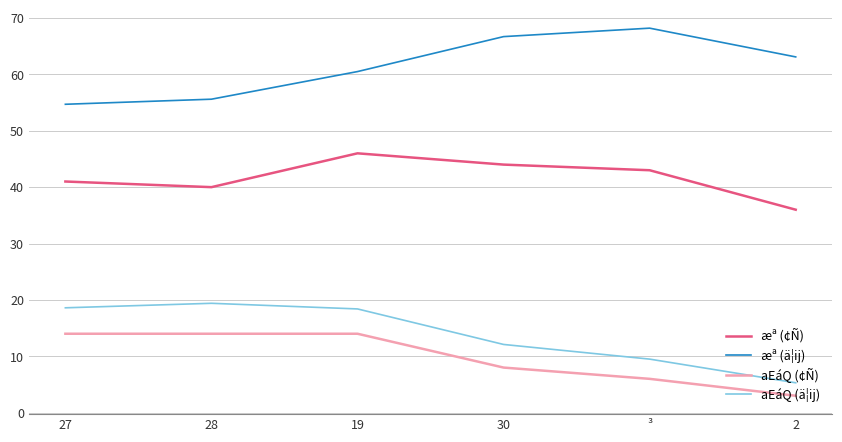

Which series changed the most between 27 and ³?

æª (ä¦ij)